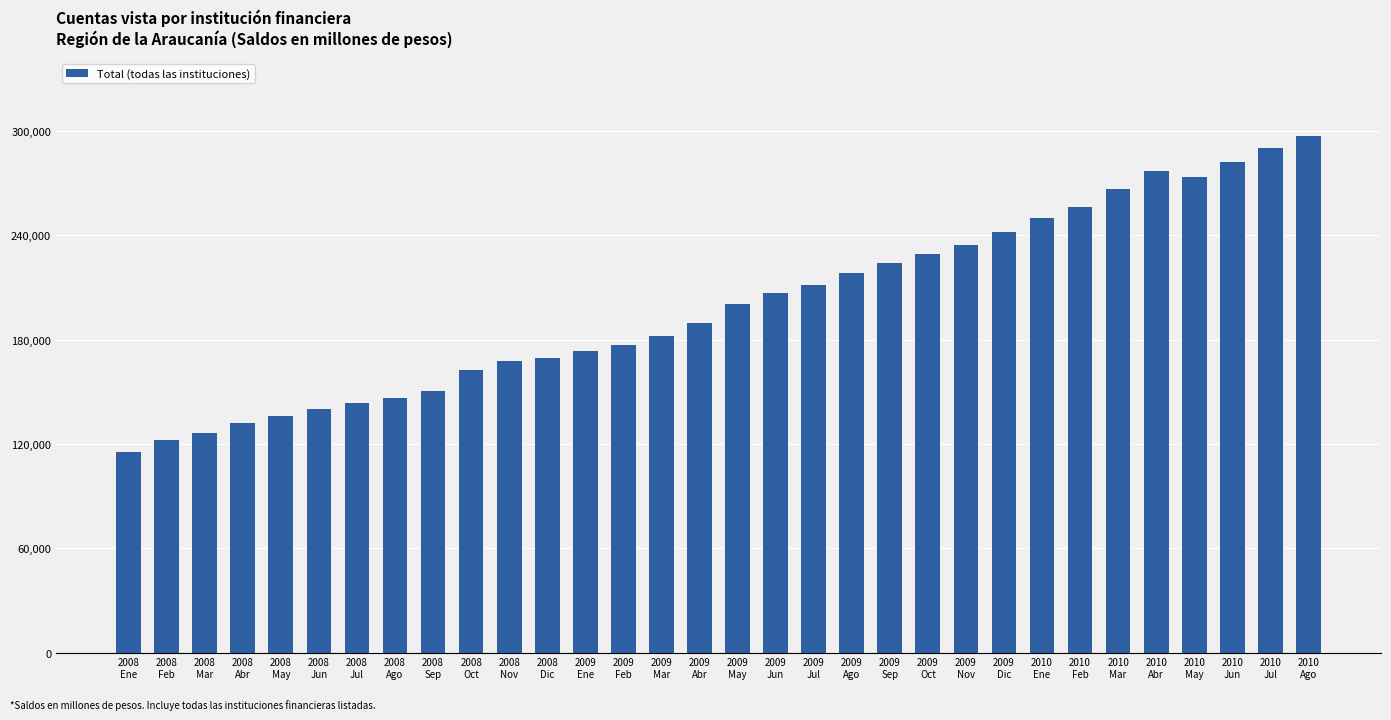

How many bars are there in total?

32